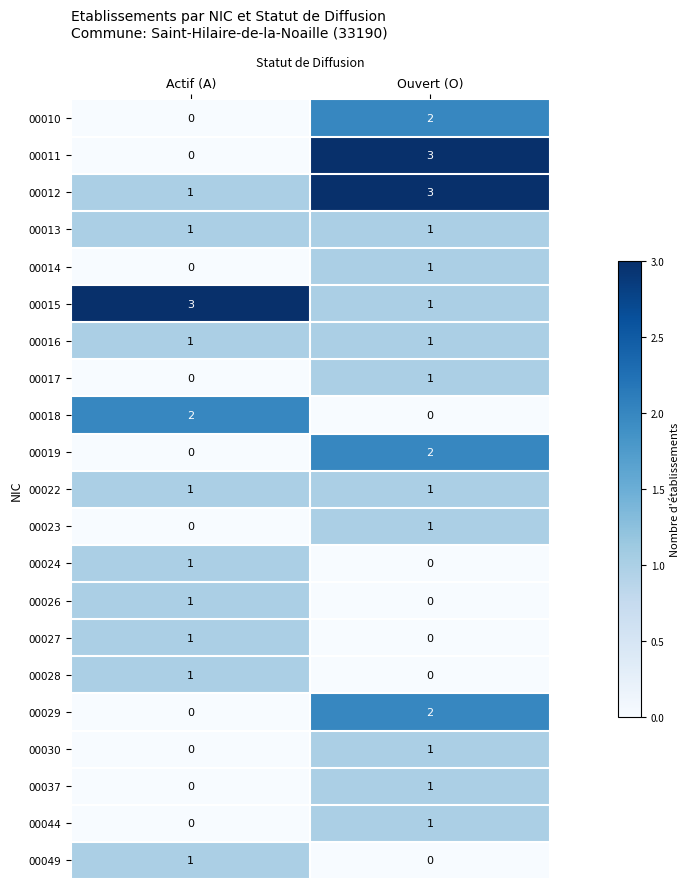

List the labels in order of 00015 value, smallest first.

Ouvert (O), Actif (A)